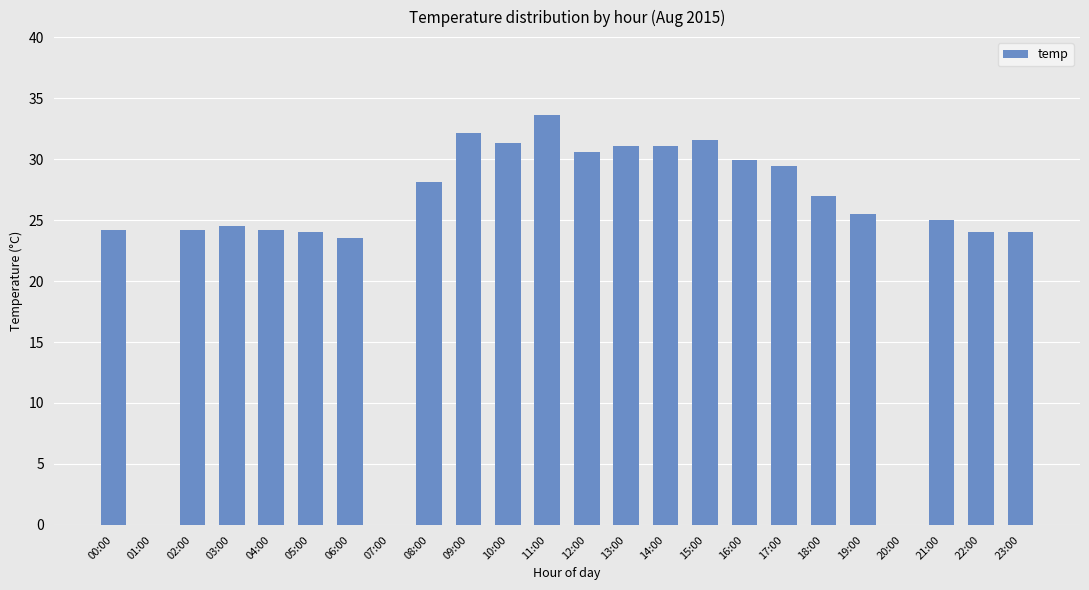

At which label is the value closest to 16?

06:00